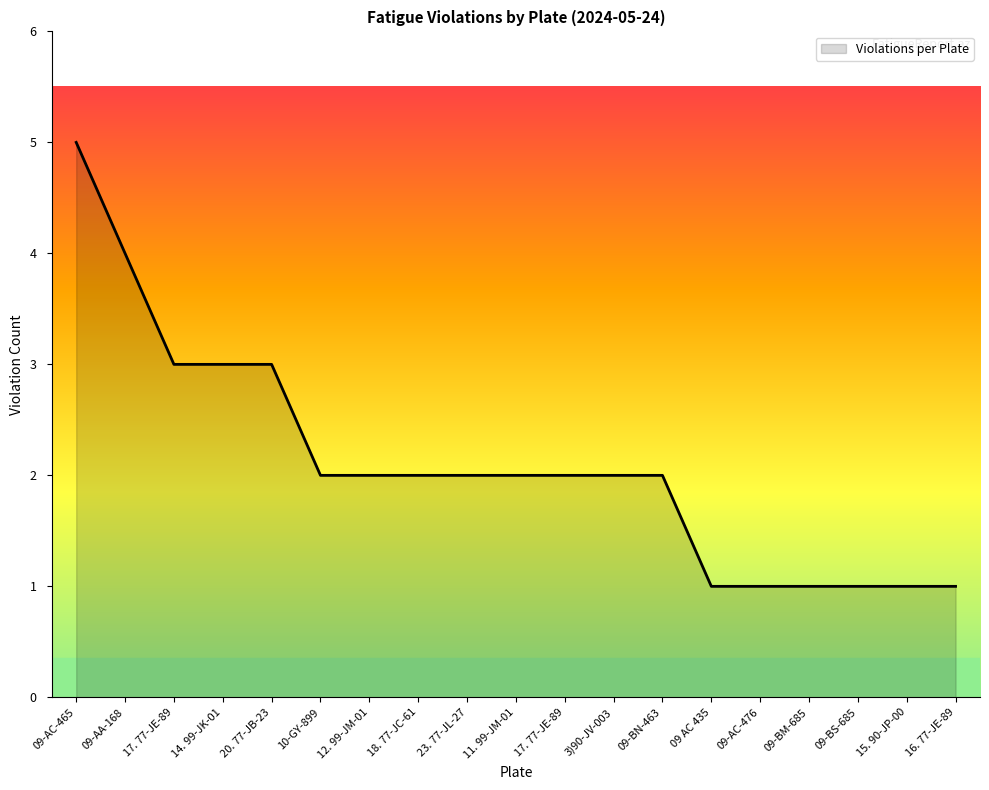

What is the difference between the values at 09-AC-465 and 10-GY-899?

3